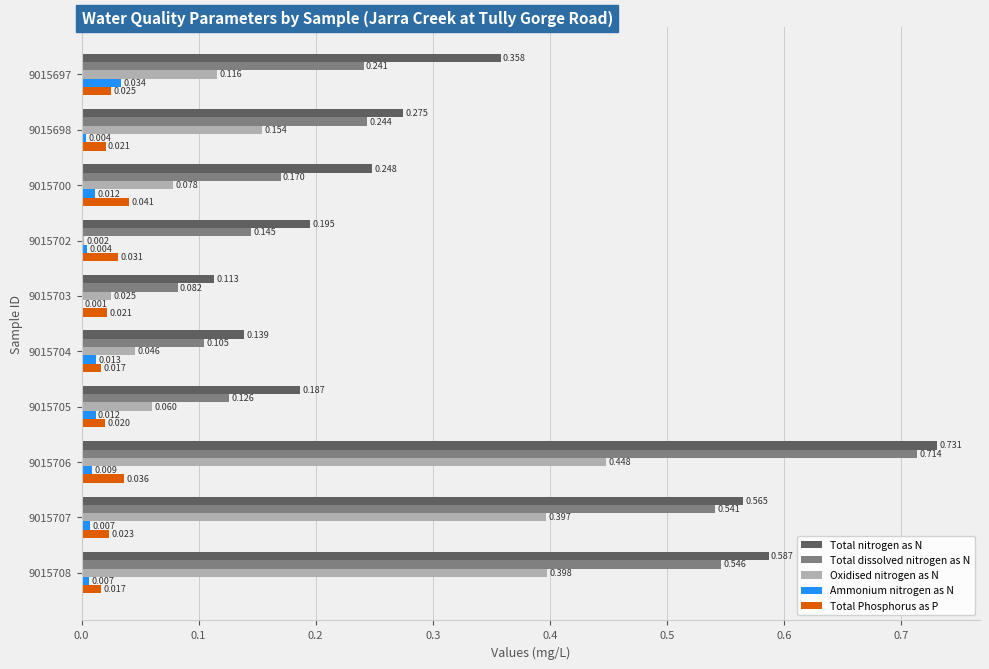

Which series changed the most between 9015700 and 9015707?

Total dissolved nitrogen as N